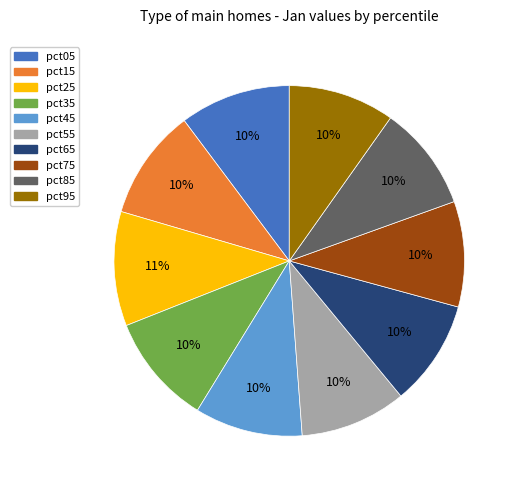

The pct55 slice represents 1% of the pie. True or false?

False